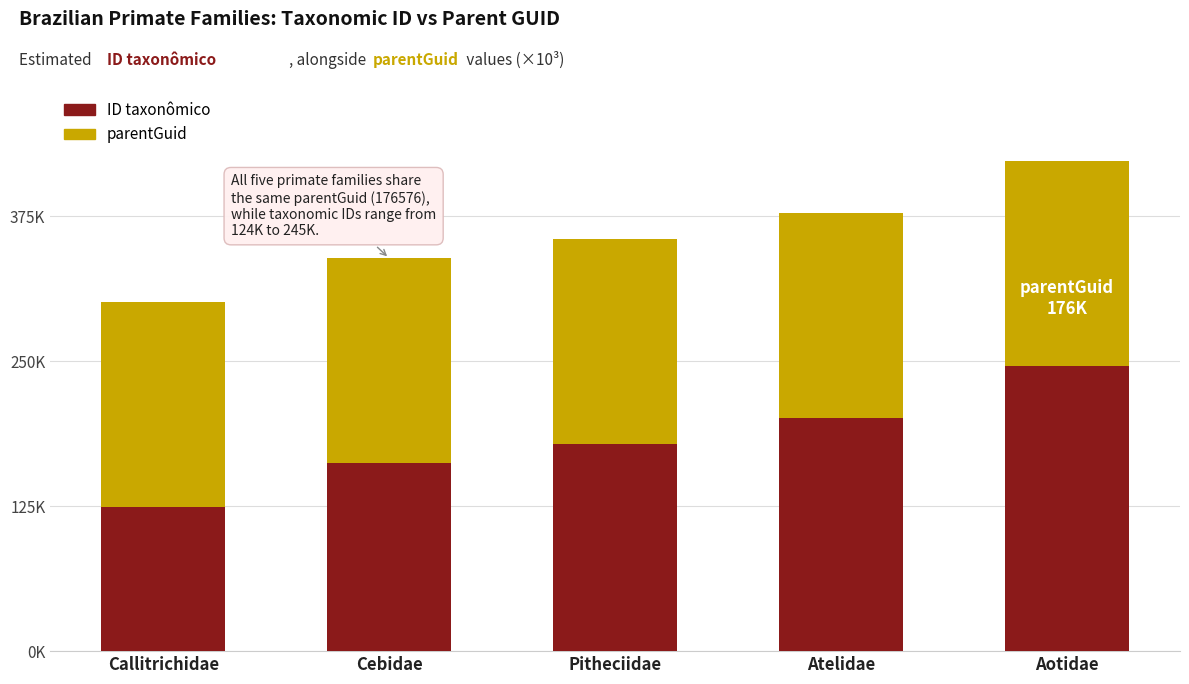

True or false: ID taxonômico has a value of 124.5 at Callitrichidae.

True